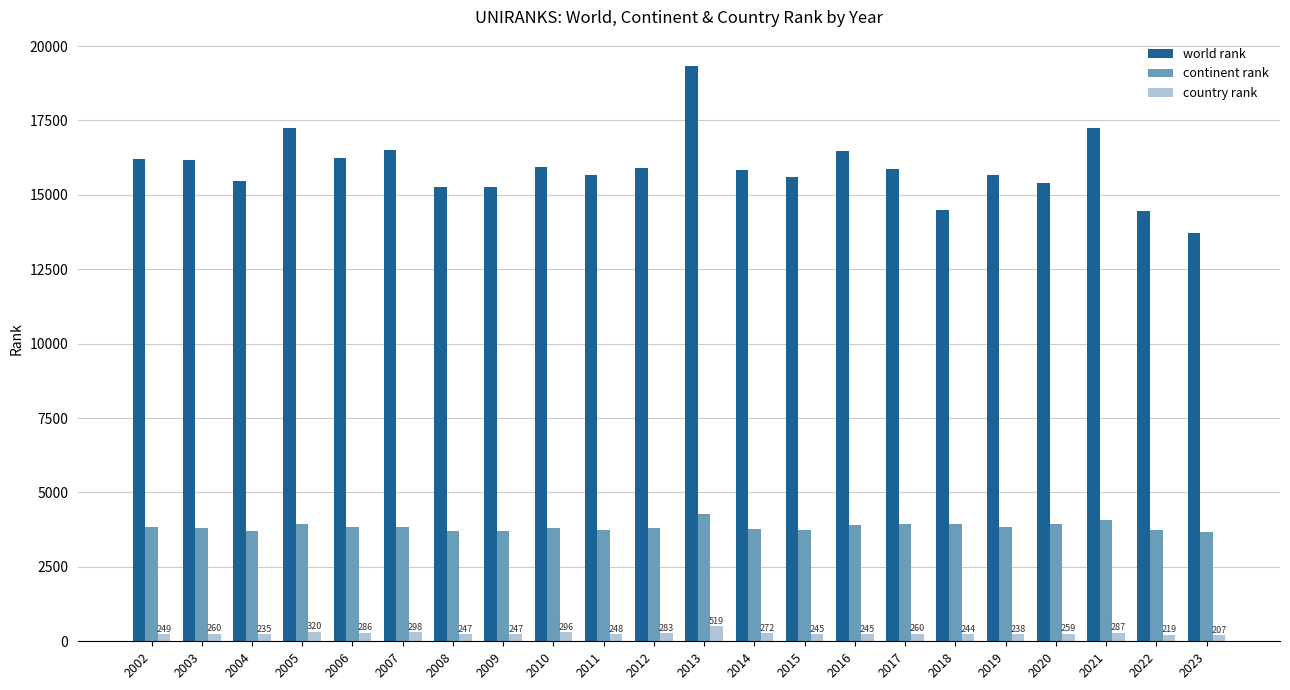

True or false: country rank has a value of 260 at 2003.

True